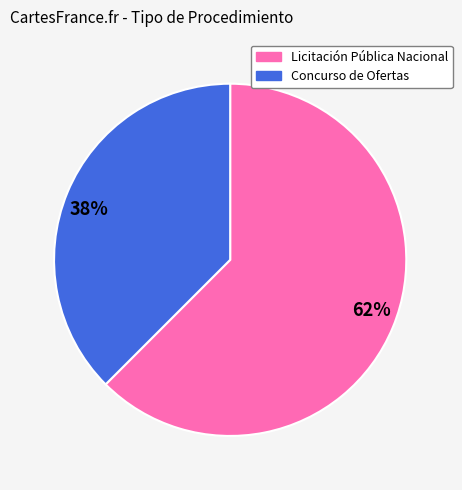

Is it true that 62% is 69% of the pie?

False